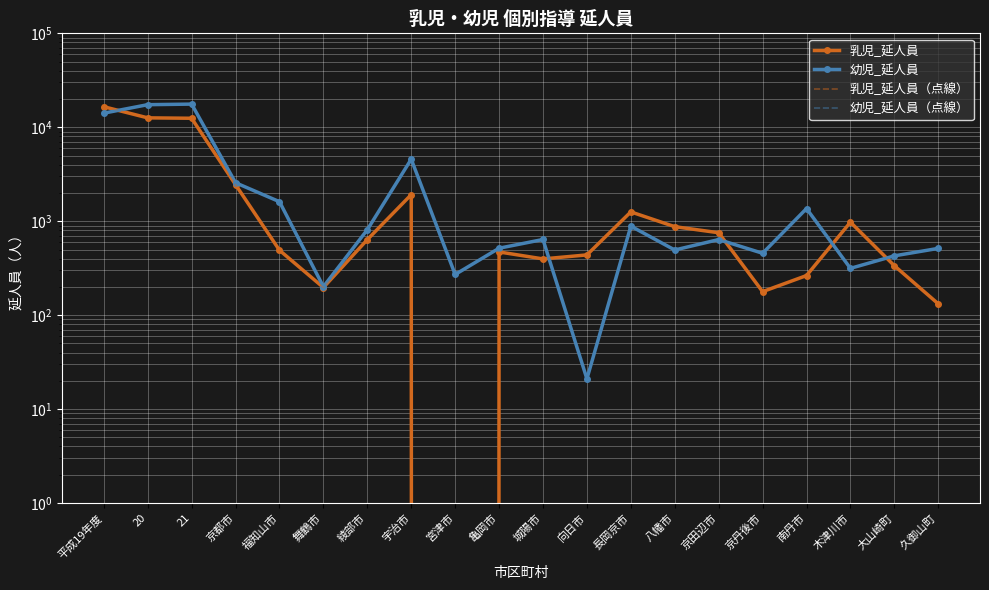

Between 宇治市 and 亀岡市, which series saw the biggest shift?

幼児_延人員